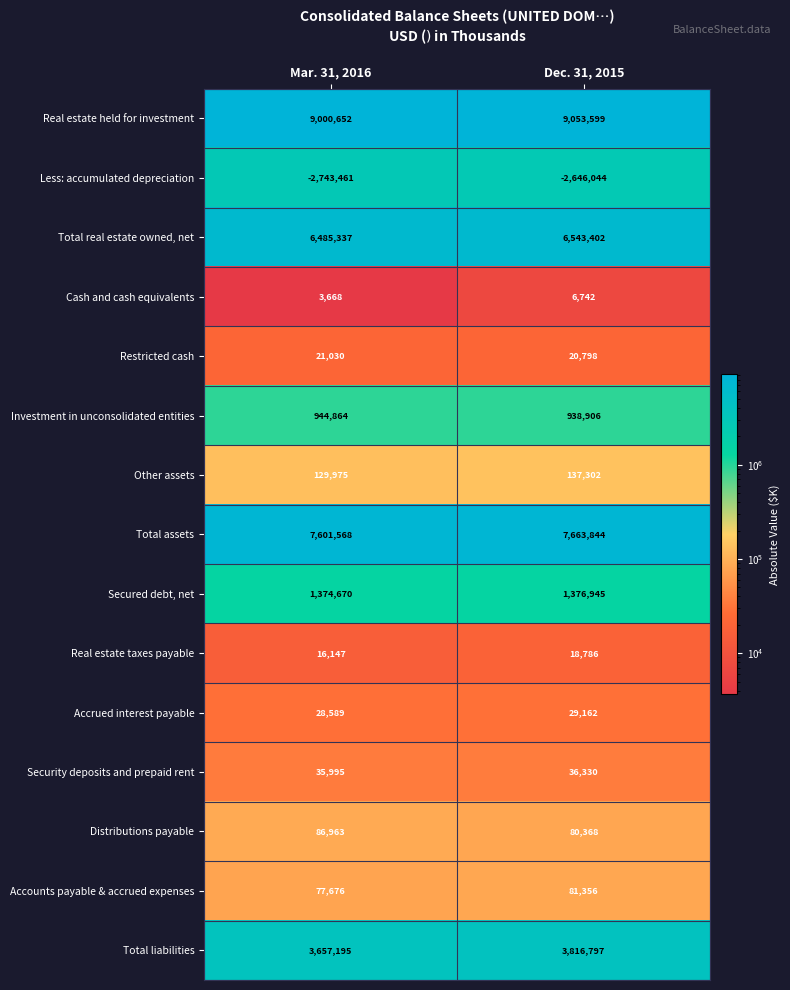

Which series has the largest total across all categories?

Real estate held for investment